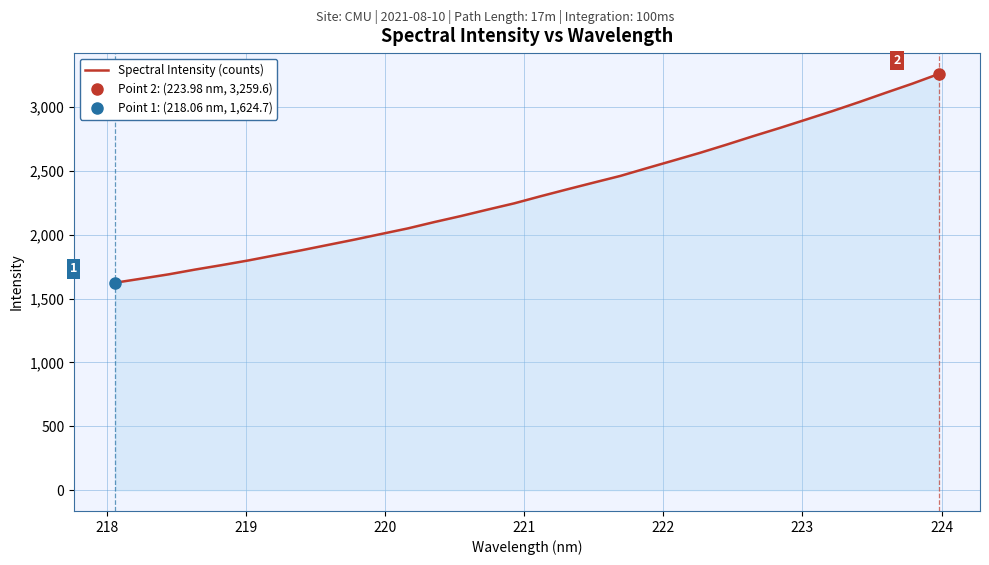

Count the number of categories in the chart.

32